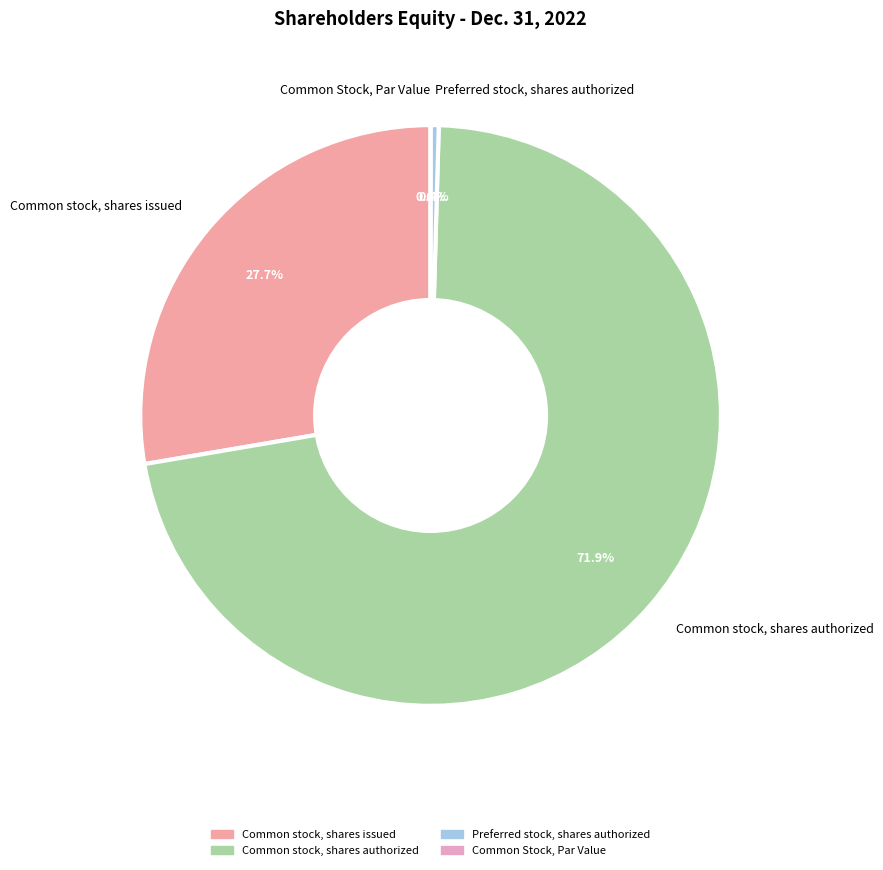

What is the majority slice?

Common stock, shares authorized